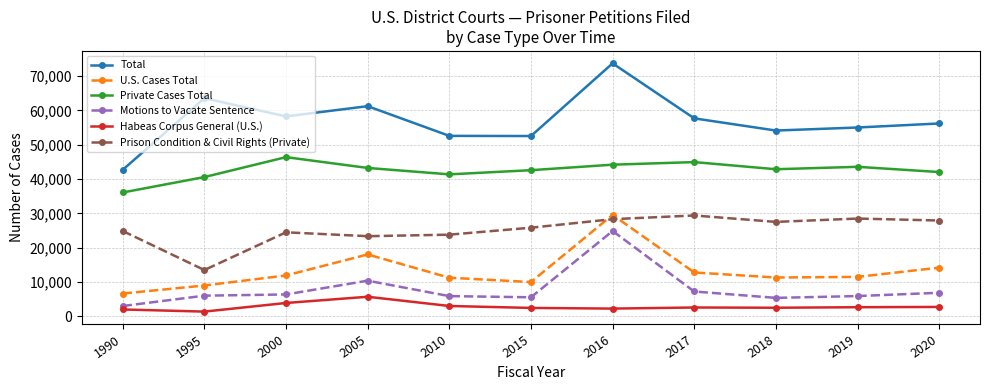

Is the value of Private Cases Total at 2000 greater than the value of Prison Condition & Civil Rights (Private) at 1990?

Yes